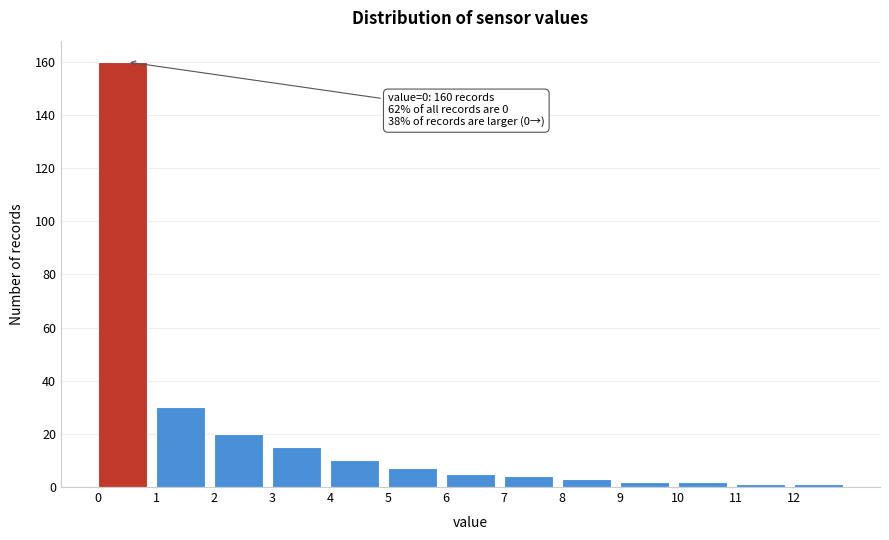

Over which range of the x-axis is the bar tallest?

0 to 1